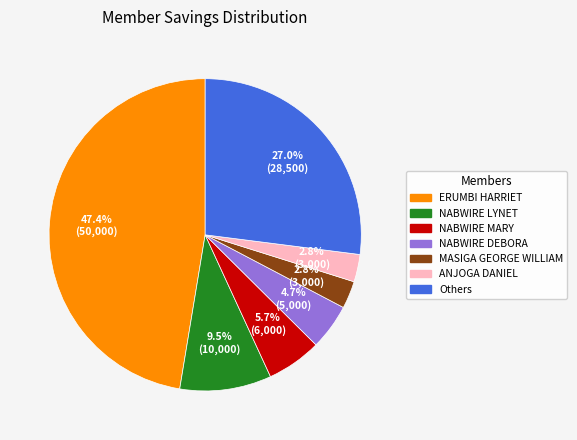

Does any single category account for the majority?

No